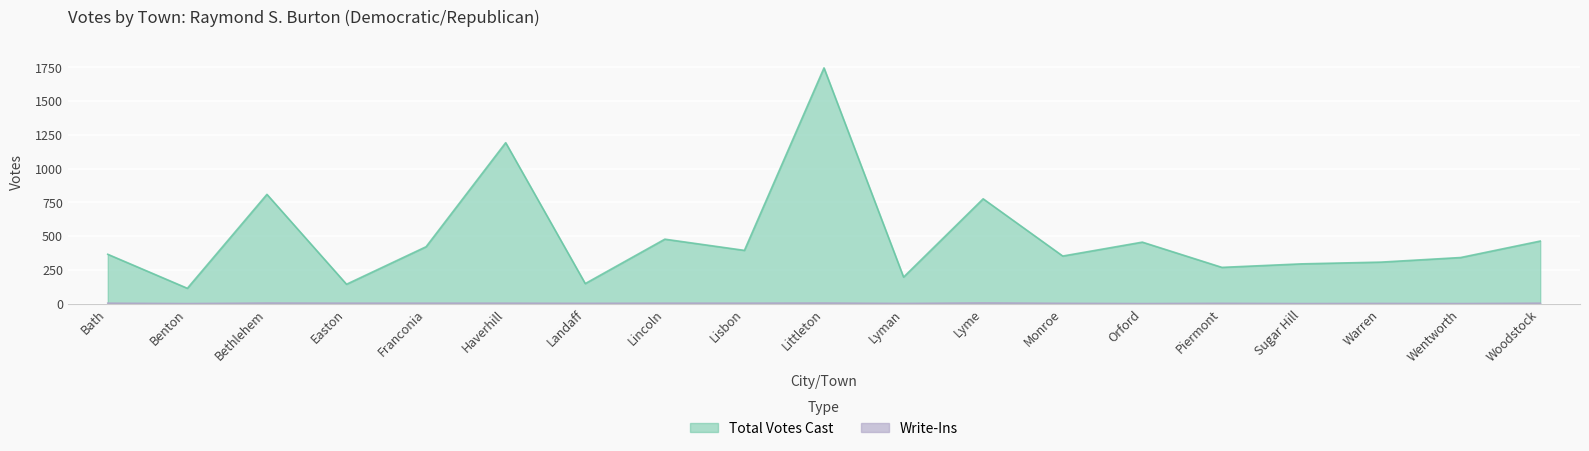

At which category is the sum across all series the highest?

Littleton